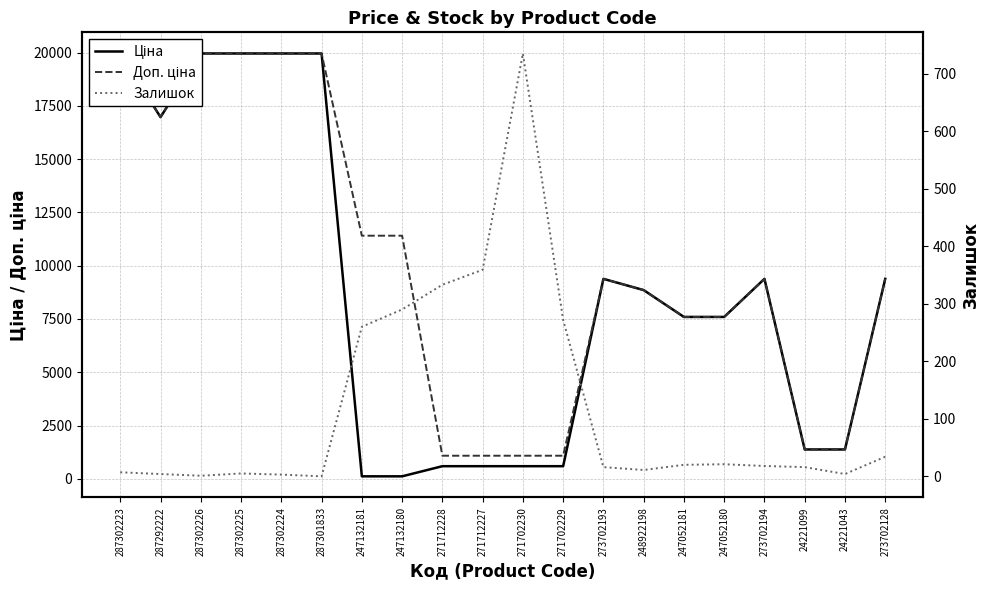

Is it true that Залишок equals 20.0 at 247052181?

True